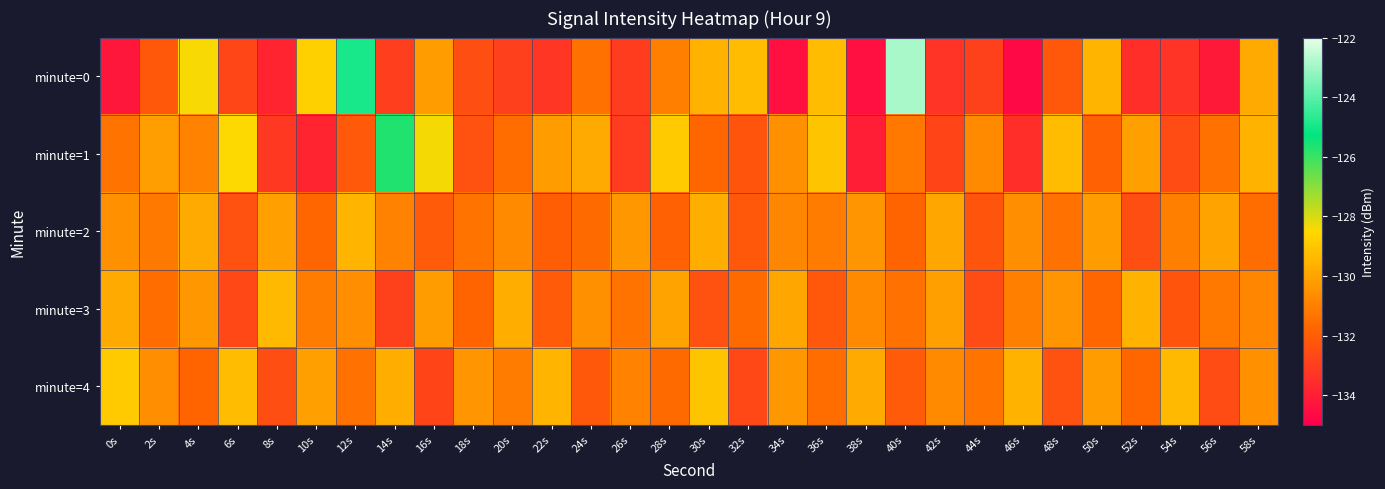

At which category does the chart reach its minimum across all series?

46s